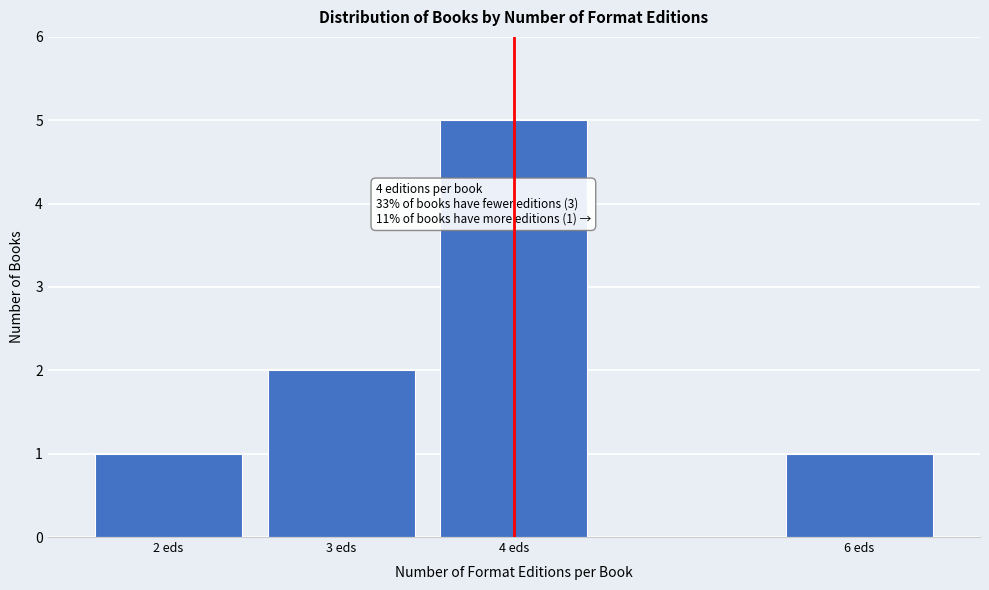

Reading right to left, list all the values displayed in this chart.

1	5	2	1